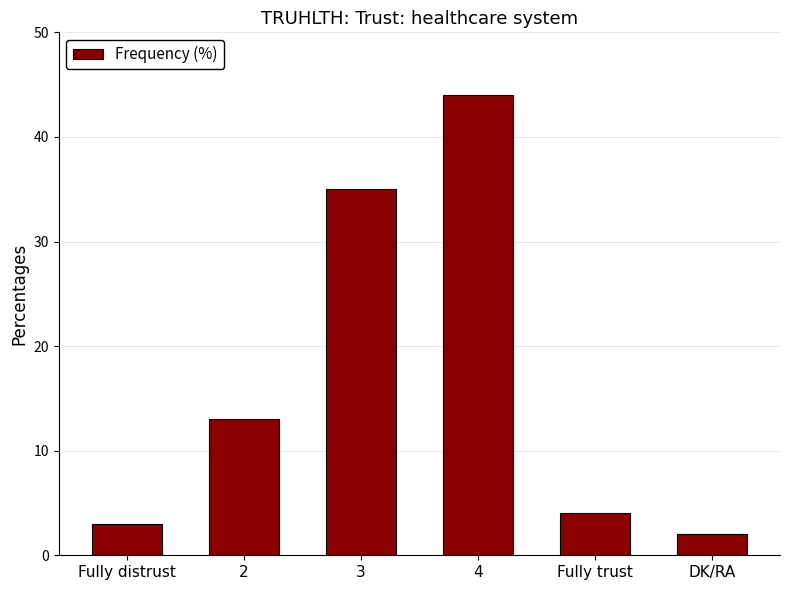

At which category does the chart reach its minimum across all series?

DK/RA